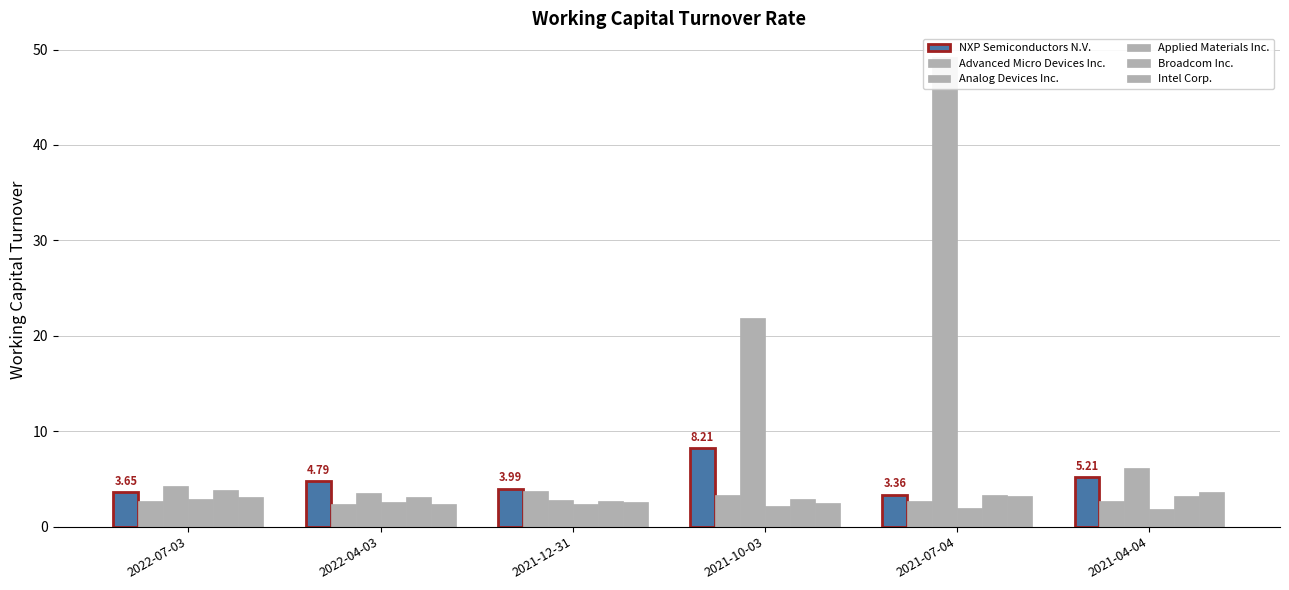

At how many categories does at least one series exceed 34?

1